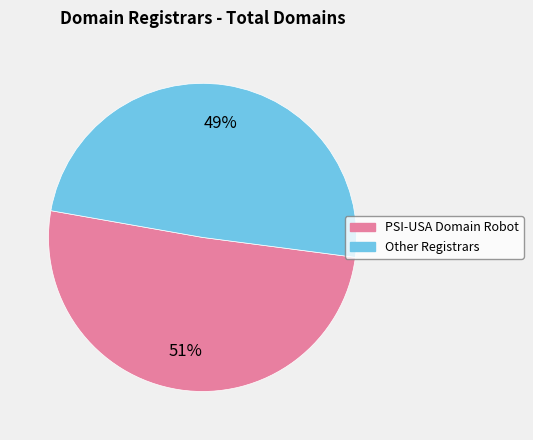

How many segments does this pie chart have?

2